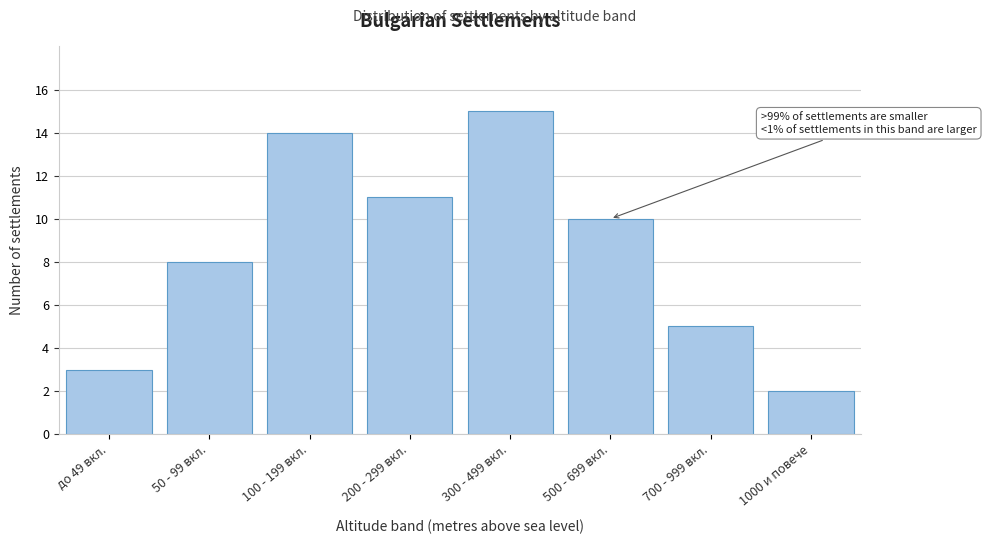

Reading right to left, transcribe all the data shown in this chart.

1000 и повече=2	700 - 999 вкл.=5	500 - 699 вкл.=10	300 - 499 вкл.=15	200 - 299 вкл.=11	100 - 199 вкл.=14	50 - 99 вкл.=8	до 49 вкл.=3